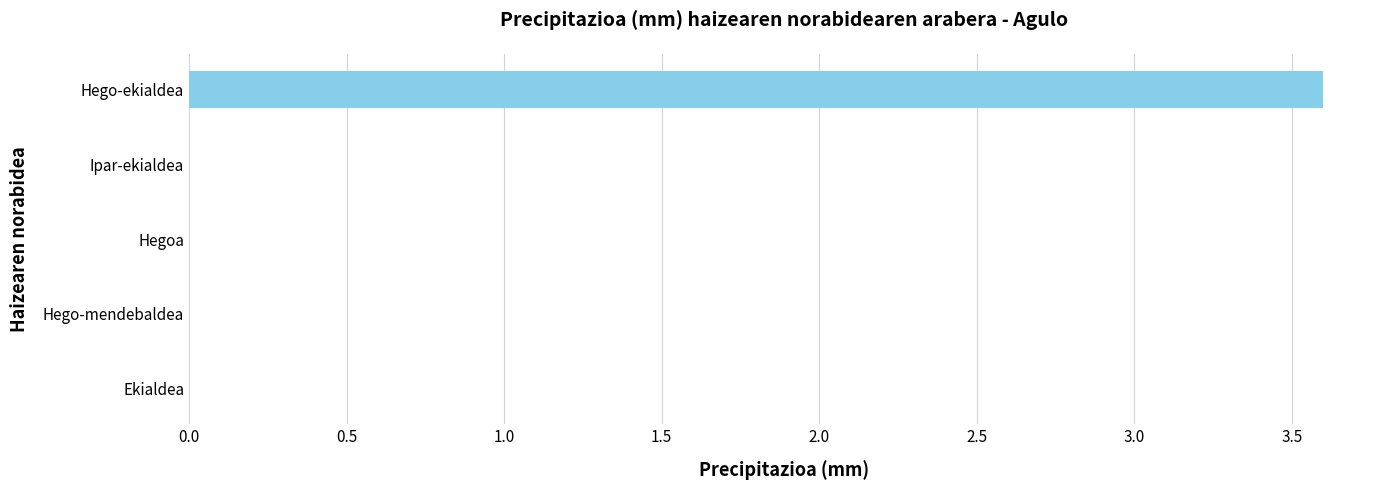

Are the bars grouped side by side (vs. stacked)?

No